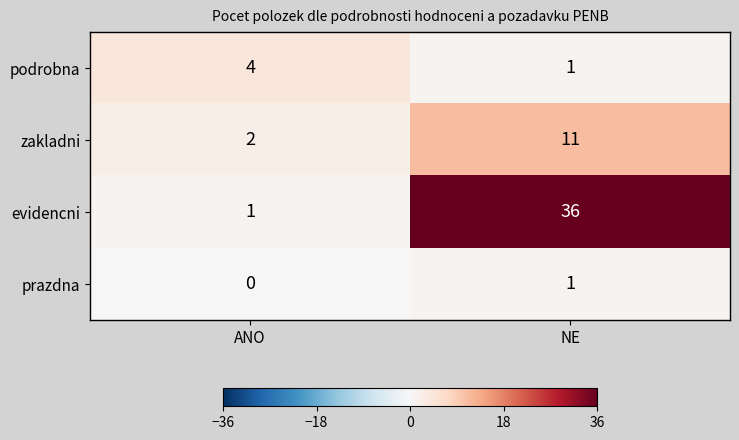

Reading right to left, transcribe all the data shown in this chart.

podrobna: NE=1	ANO=4
zakladni: NE=11	ANO=2
evidencni: NE=36	ANO=1
prazdna: NE=1	ANO=0